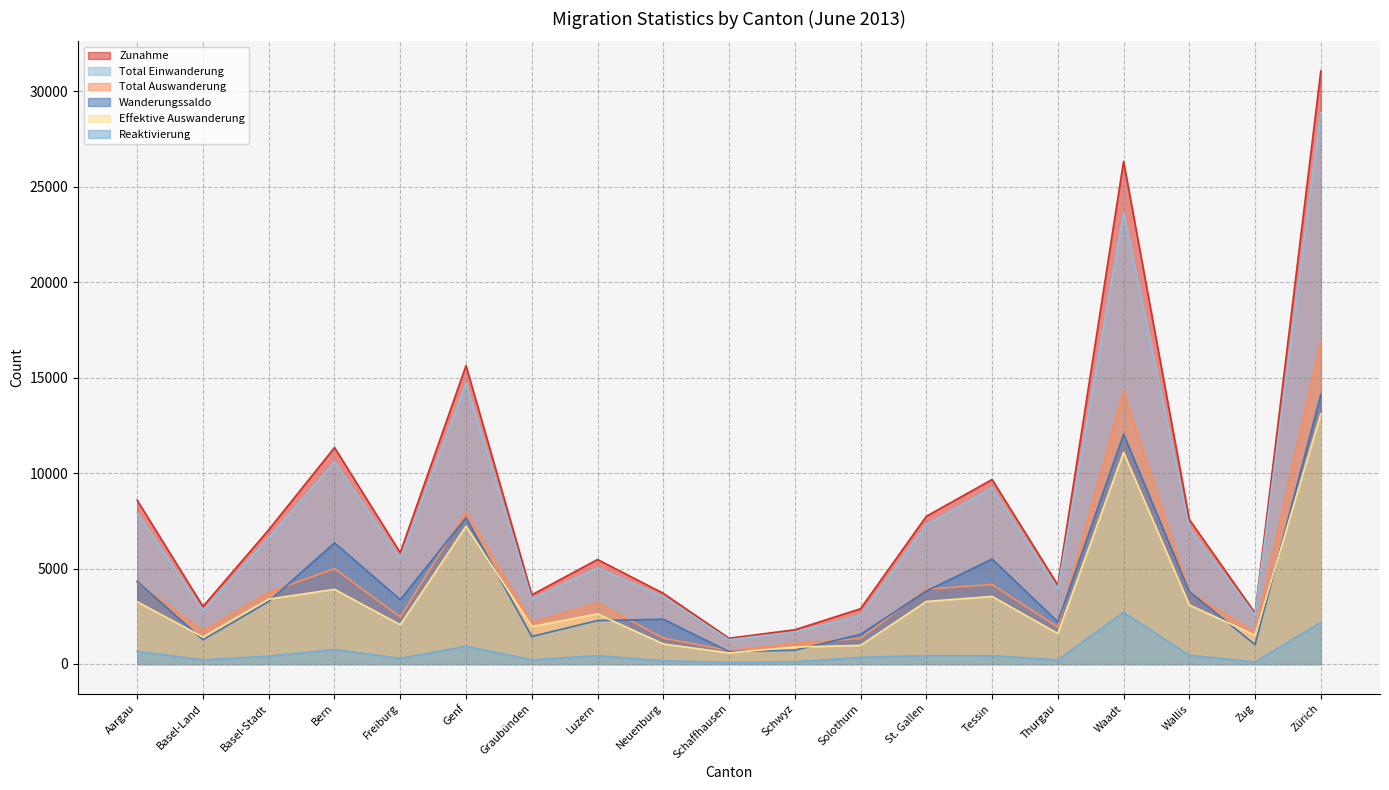

How many series are shown in this chart?

6